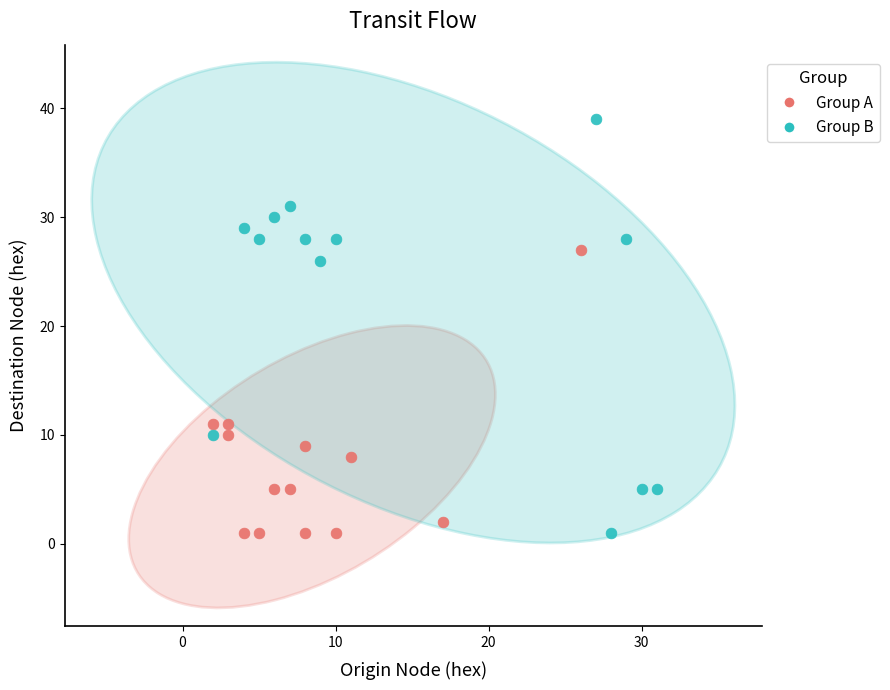

Which series reaches the maximum Y coordinate?

Group B